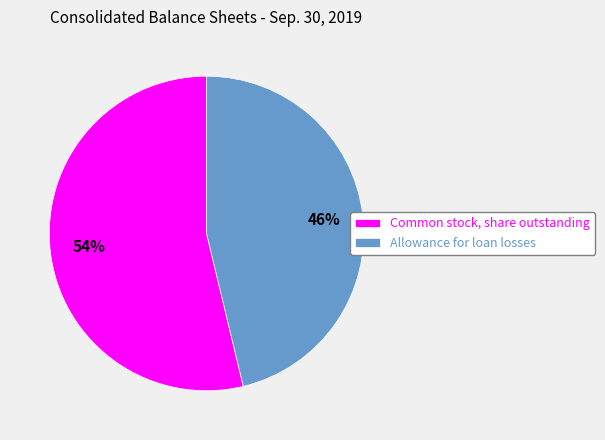

How many slices are in this pie chart?

2